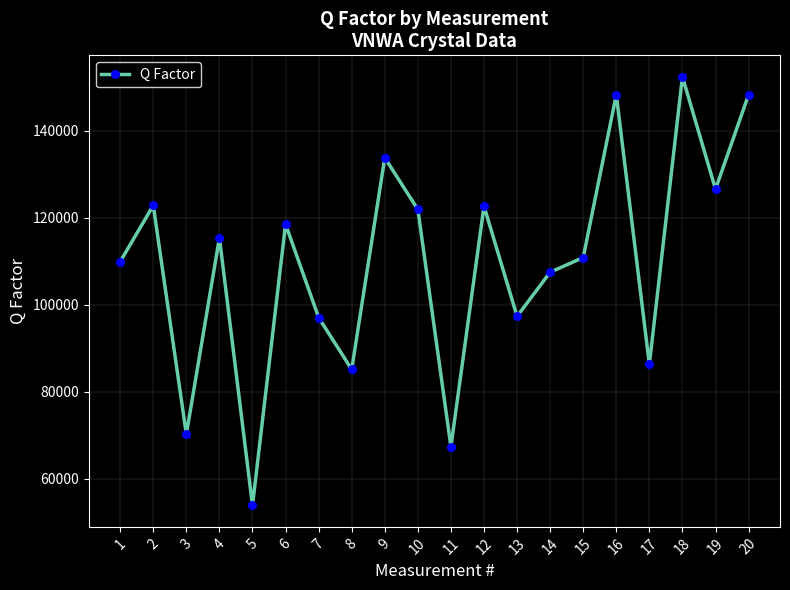

What is the value of the 16th point from the left?

148303